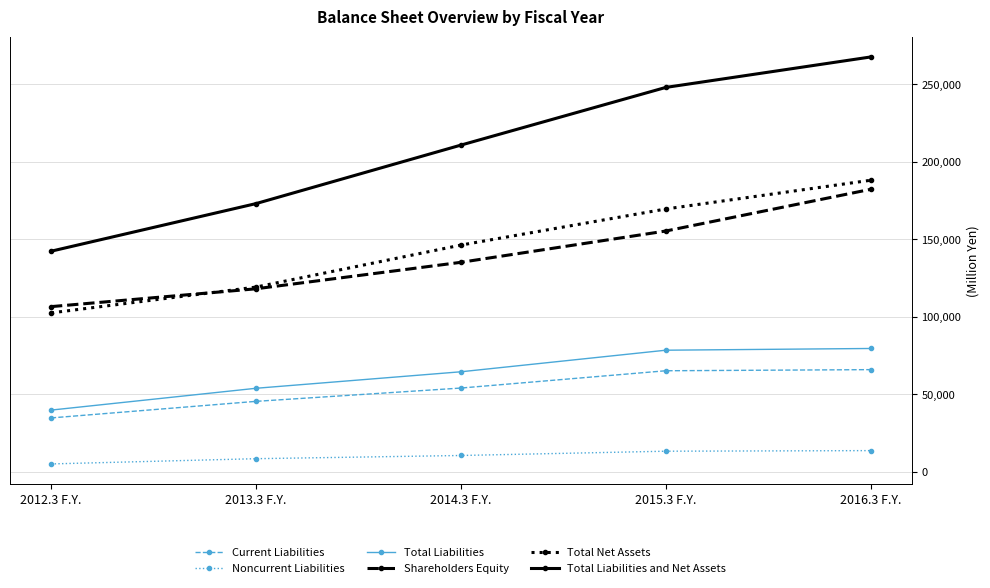

True or false: Total Net Assets and Current Liabilities cross at least once.

False